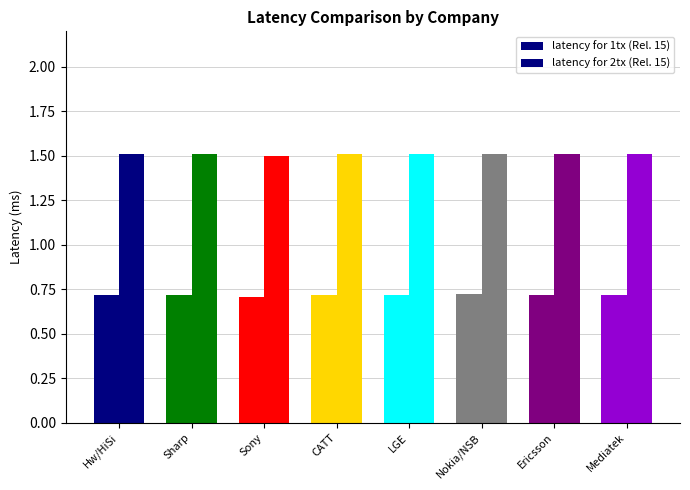

How many bars are there in total?

16